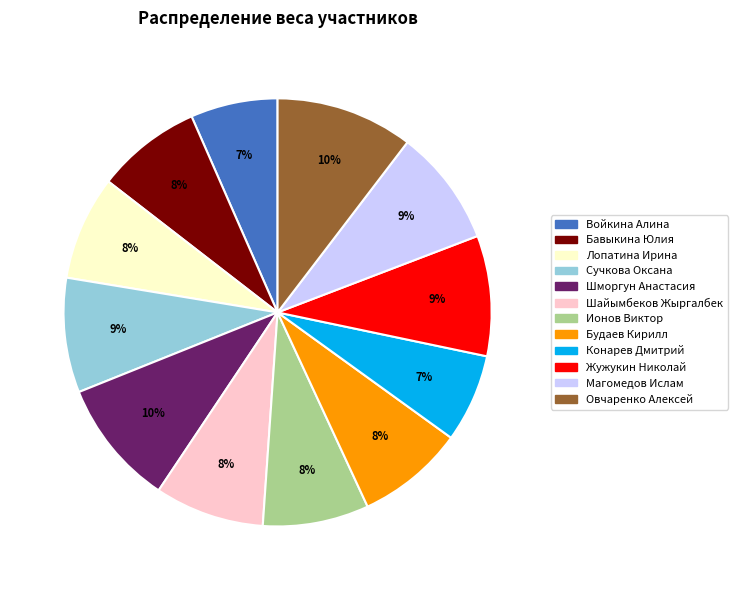

To the nearest percent, what is the combined percentage of Магомедов Ислам and Шайымбеков Жыргалбек?

17%